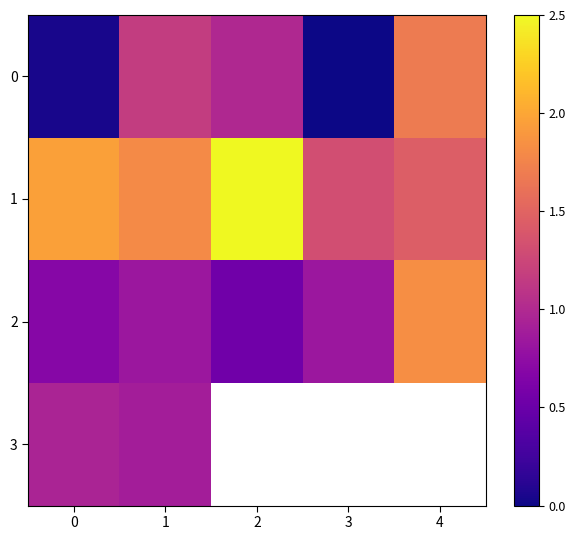

What is the minimum value for 2?

0.5